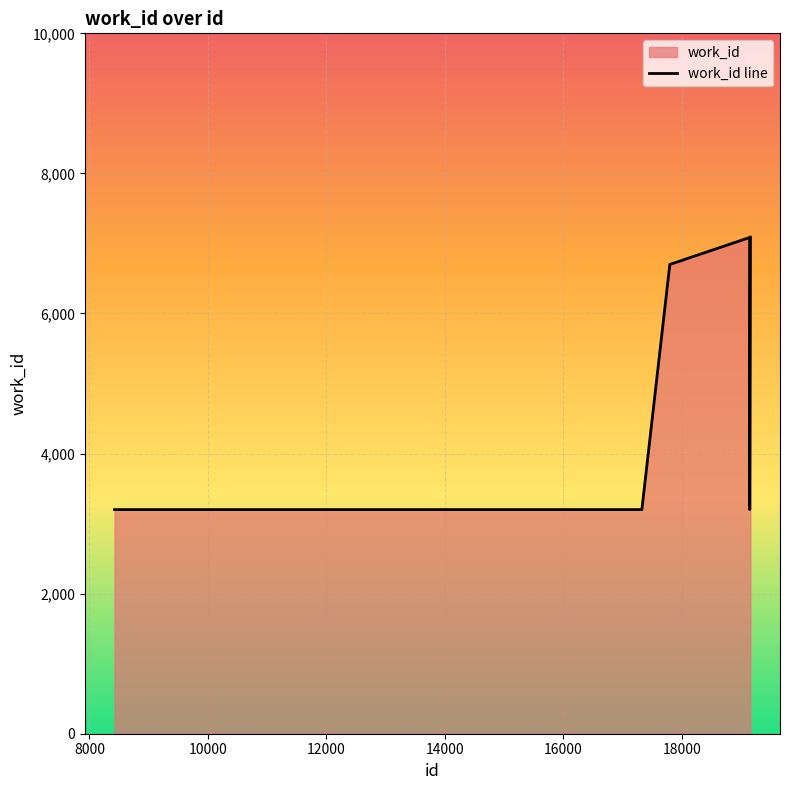

Rank the categories by value from lowest to highest.

8424, 17326, 19147, 17798, 19146, 19158